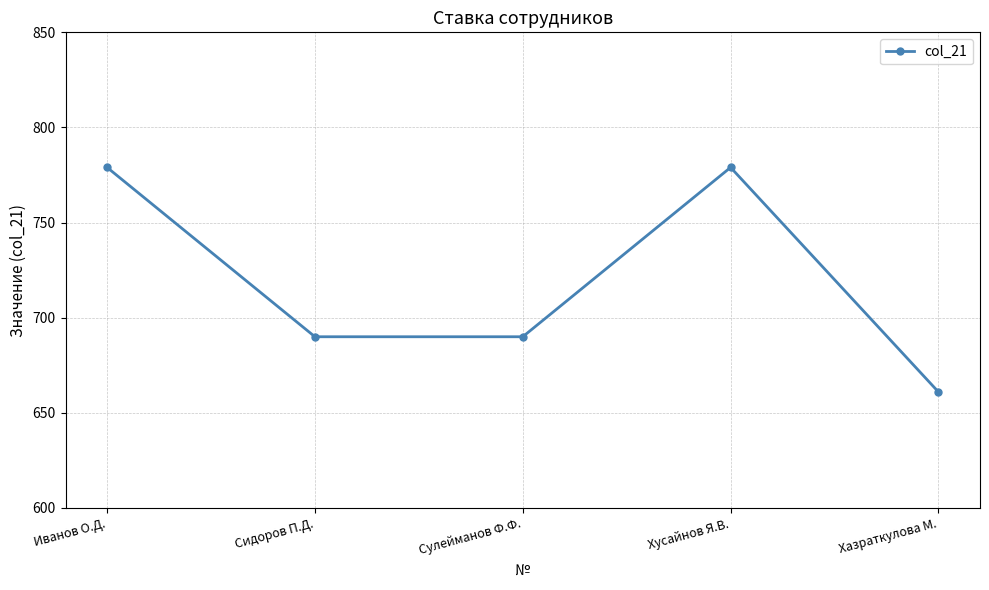

Approximately how many times larger is the value at Сулейманов Ф.Ф. compared to Иванов О.Д.?

0.9